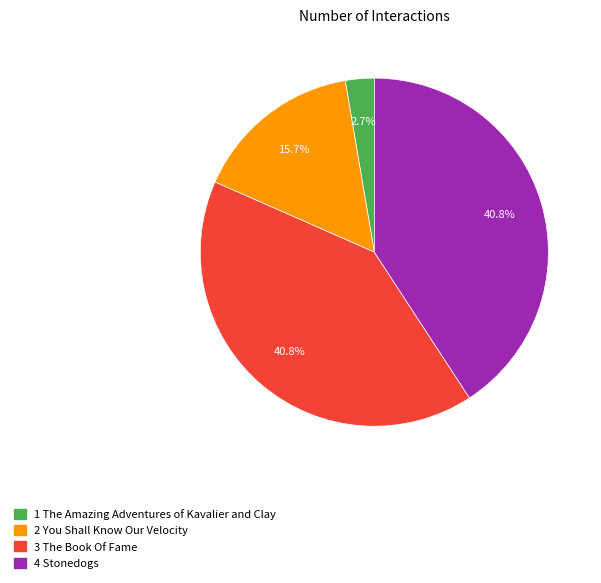

Does any single category account for the majority?

No